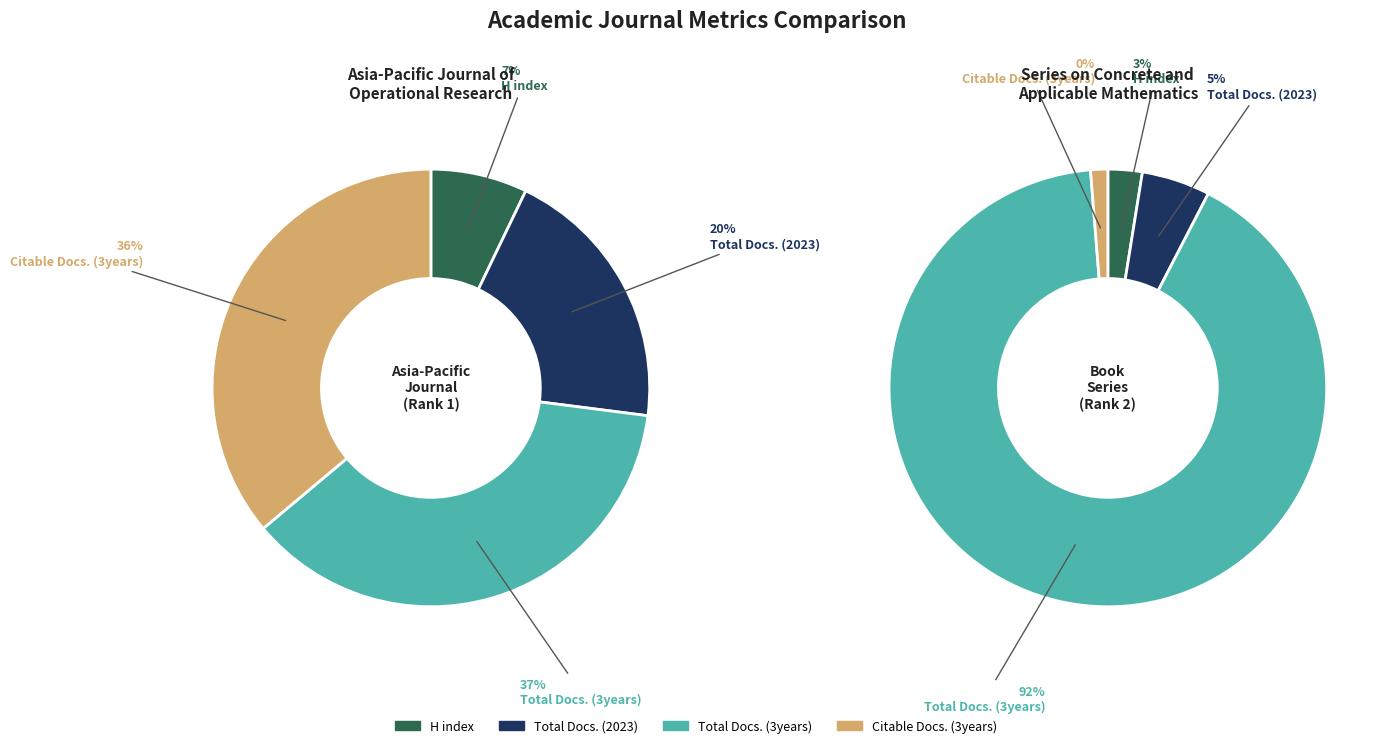

True or false: Series on Concrete and Applicable Mathematics accounts for 16% of the total.

False